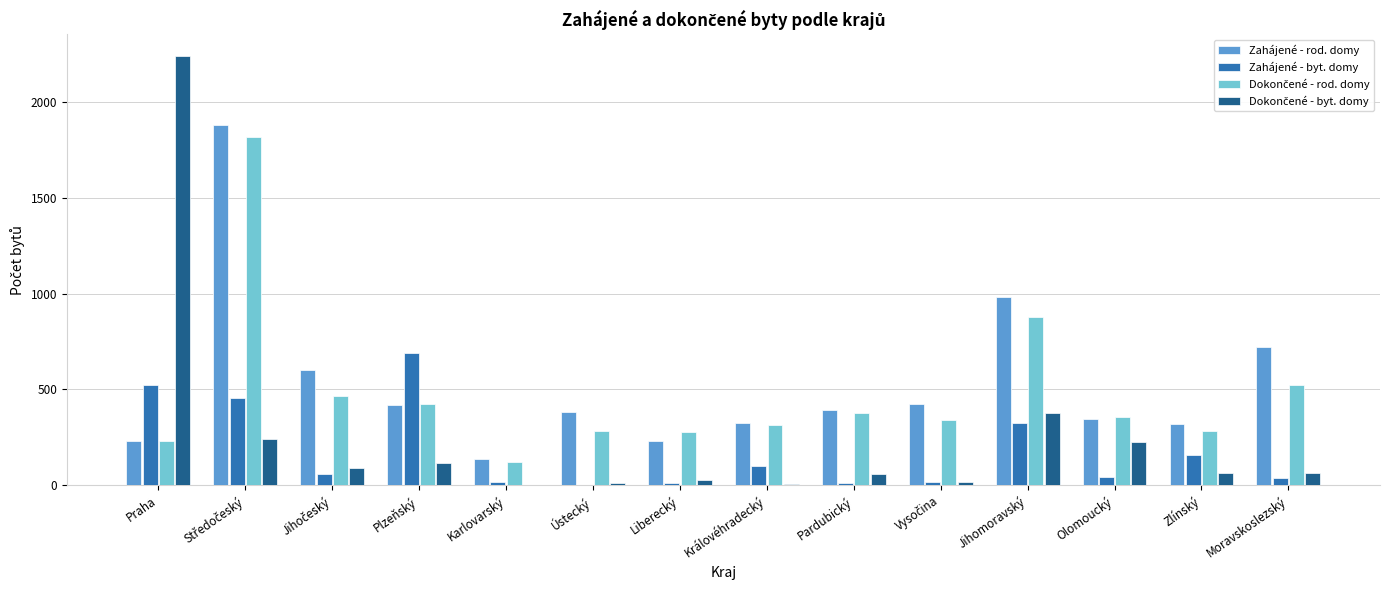

Which label corresponds to the largest value in the chart?

Praha